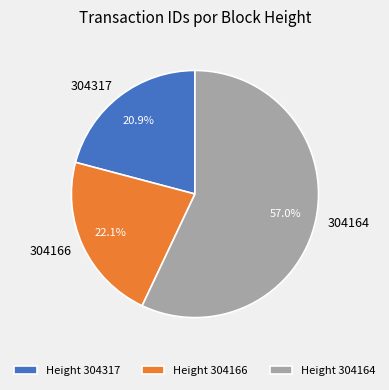

To the nearest percent, what percentage of the pie is 304164?

57%